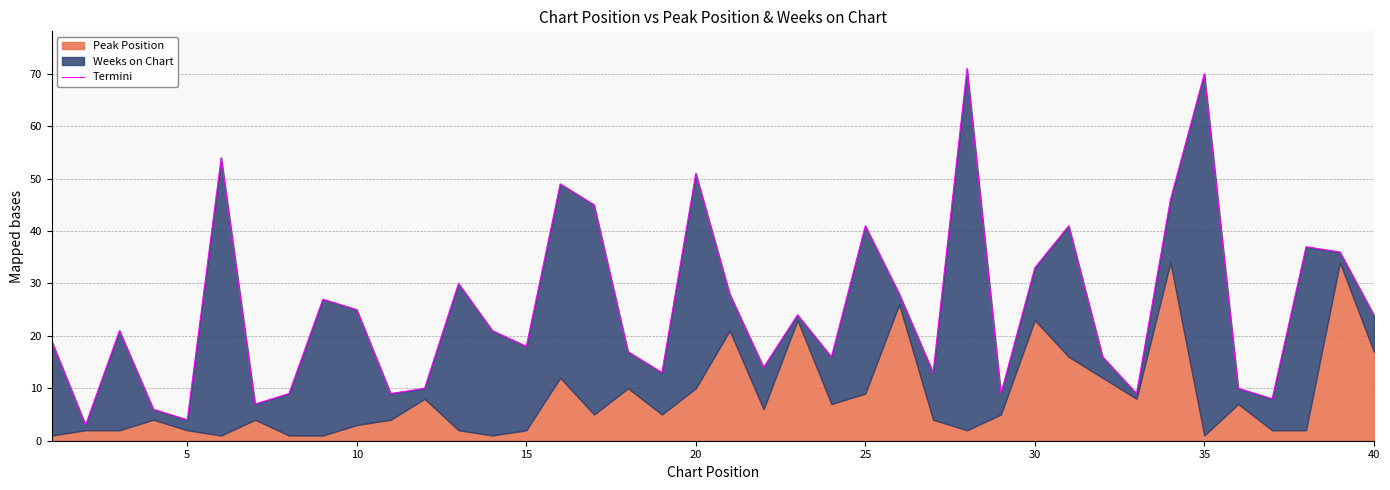

What is the value of the 24th point from the left?

16